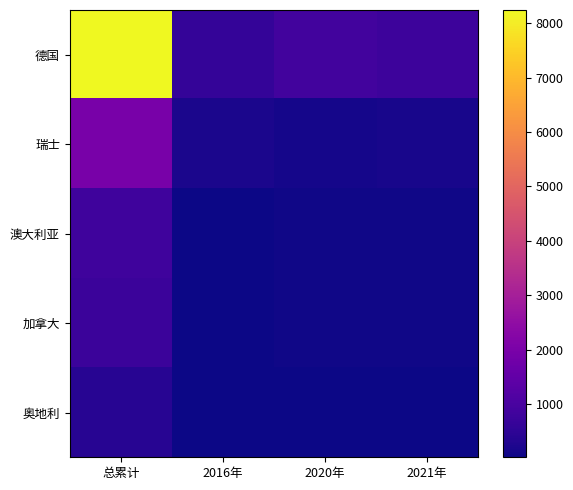

What is the greatest value displayed?

8241